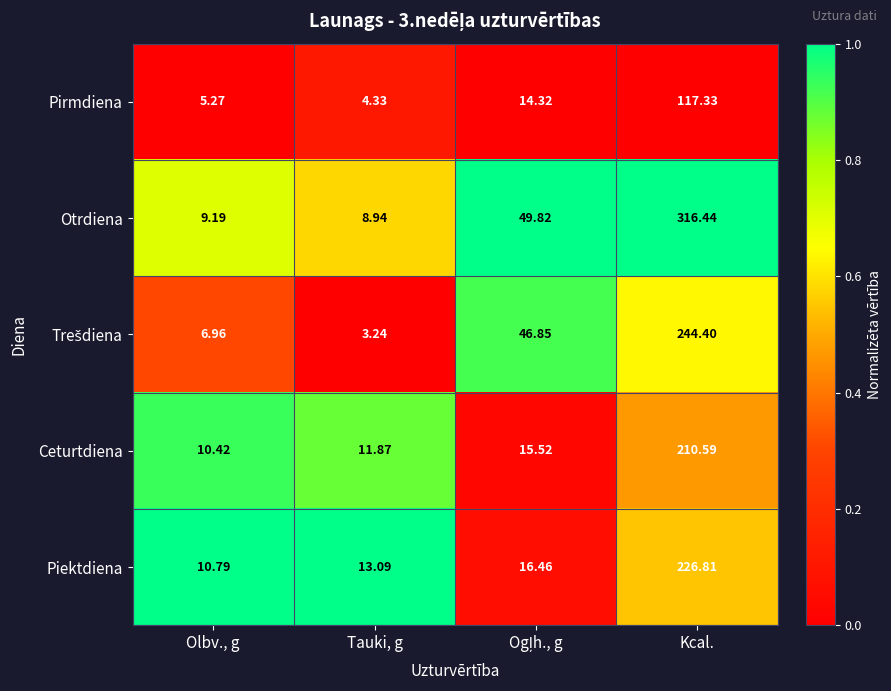

At which category is the sum across all series the highest?

Kcal.